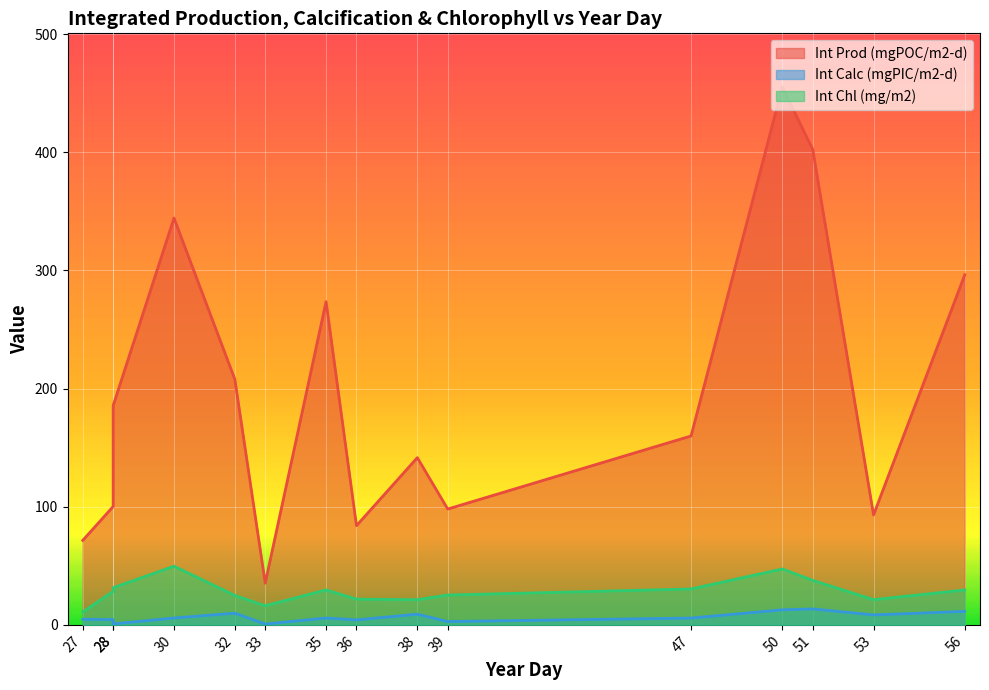

How many distinct data groups are displayed?

3